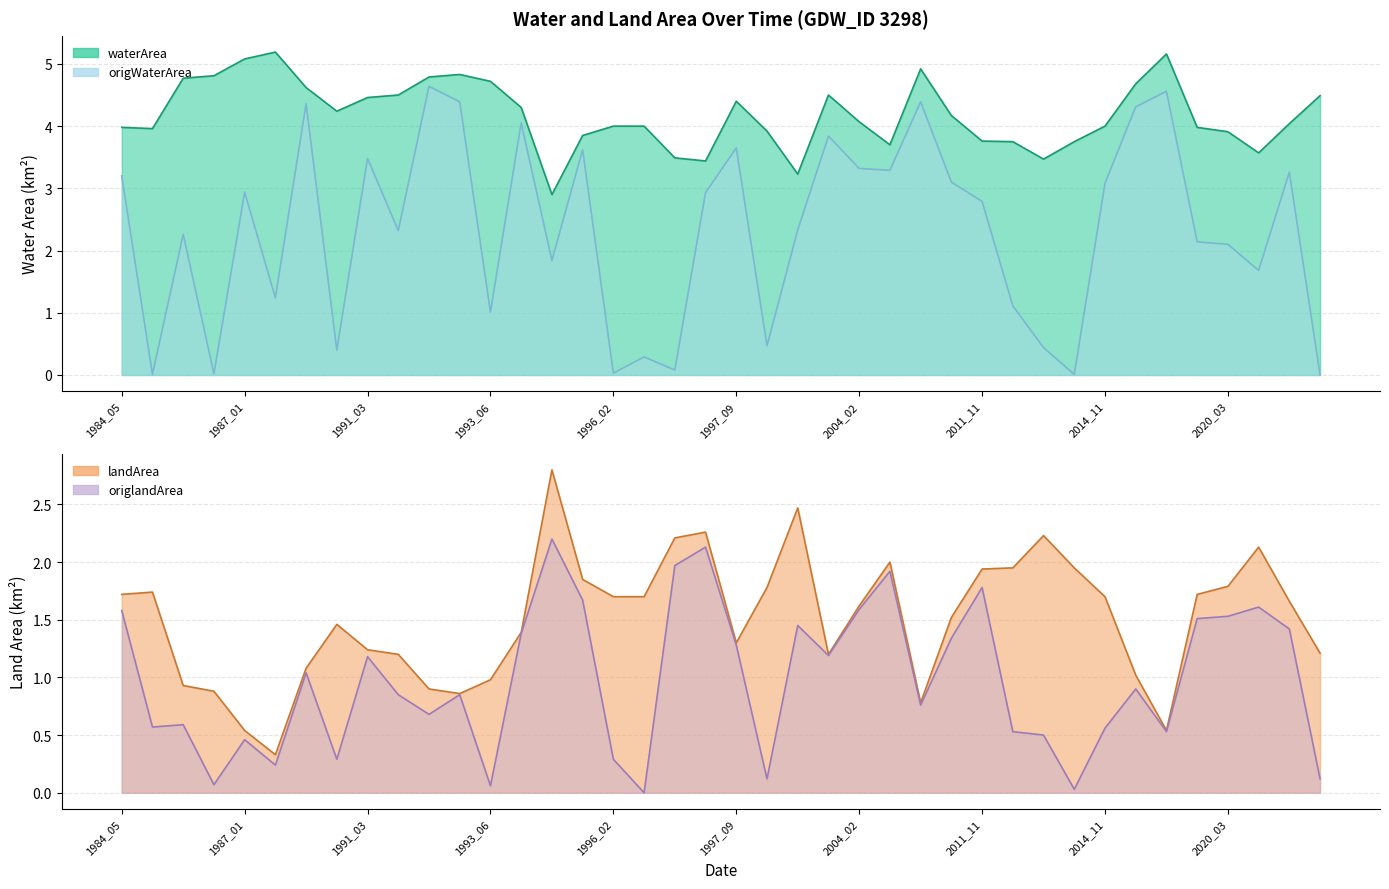

Which series has the largest total across all categories?

waterArea